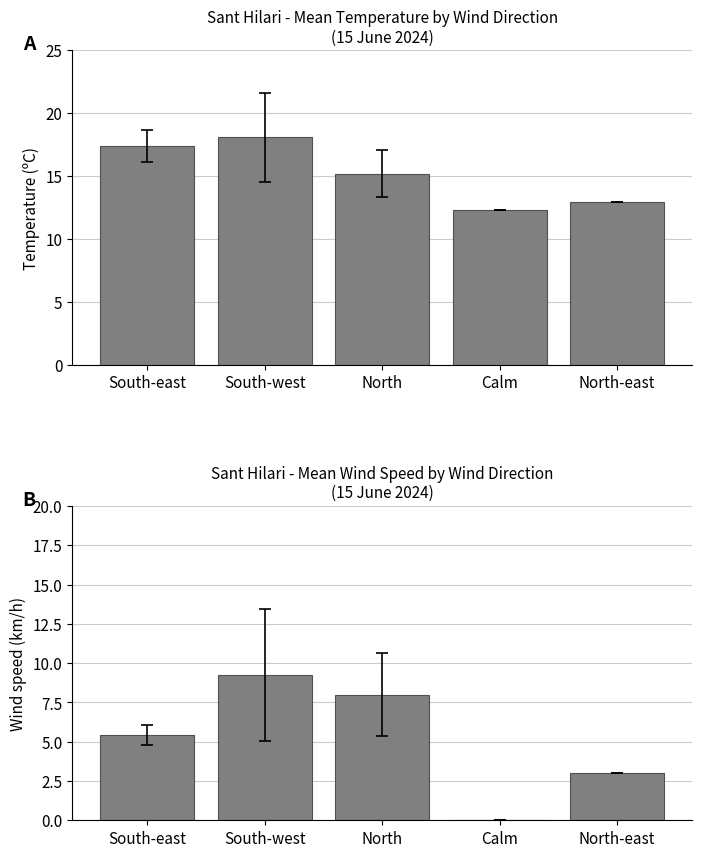

What position from the right is South-east?

5